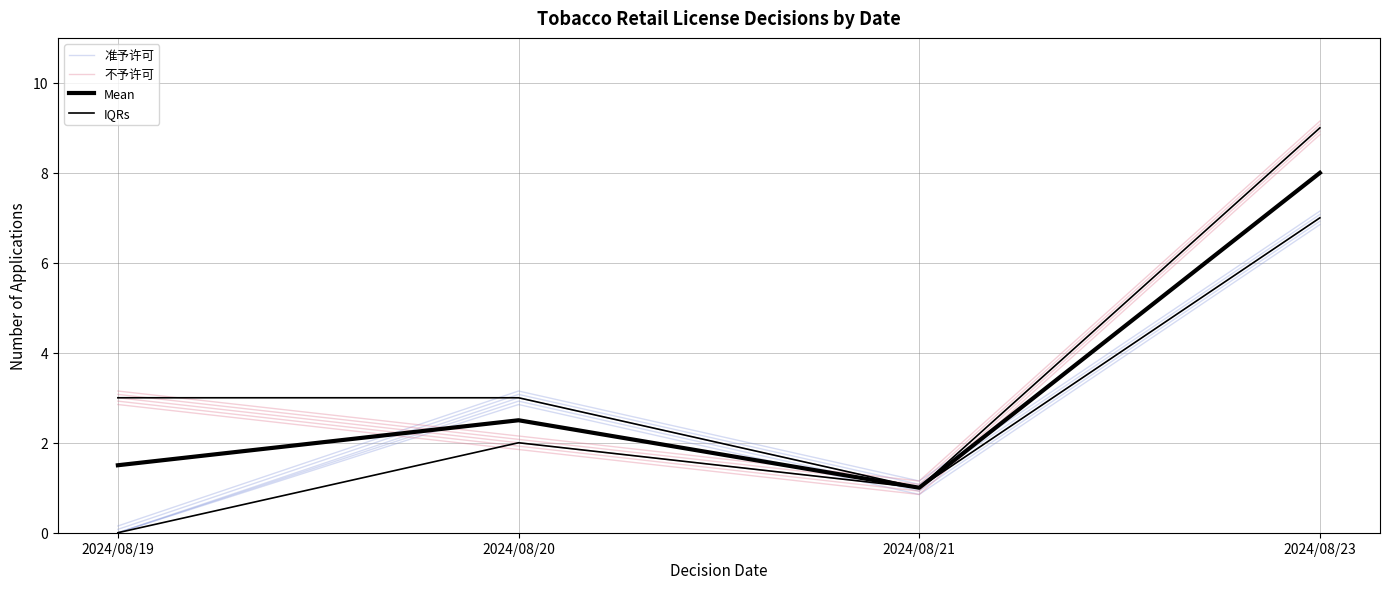

What value does the 准予许可 series have at 2024/08/20?

3.0